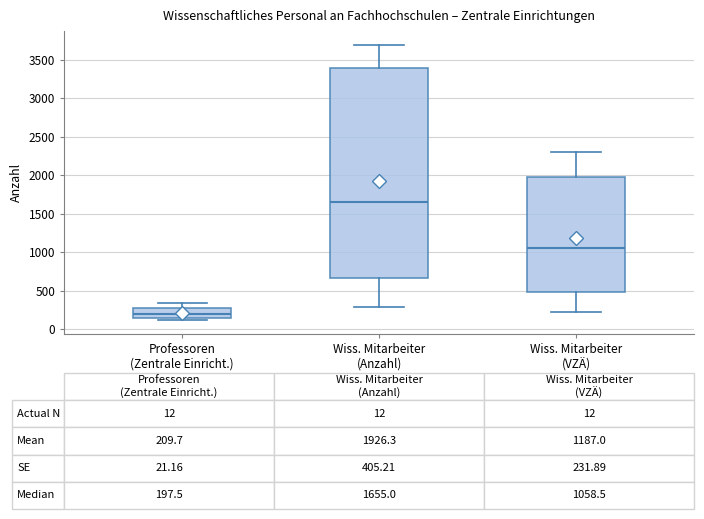

Comparing the boxes themselves (not the whiskers), which one is the tallest?

Wiss. Mitarbeiter (Anzahl)